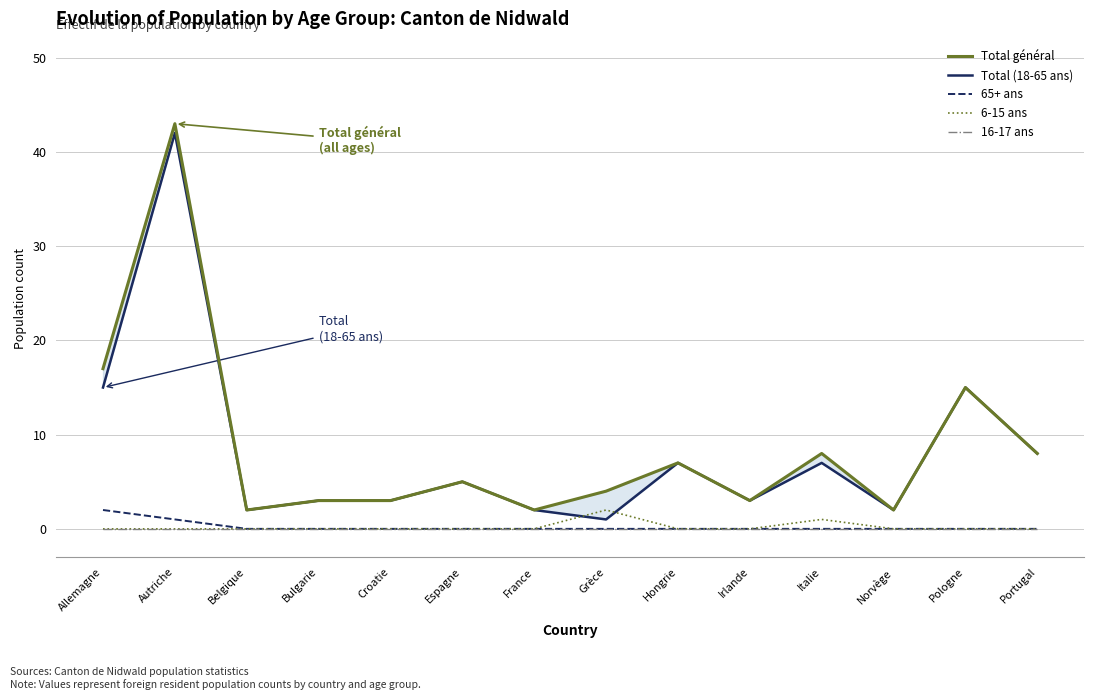

How many values in the Total (18-65 ans) series are below 5?

7